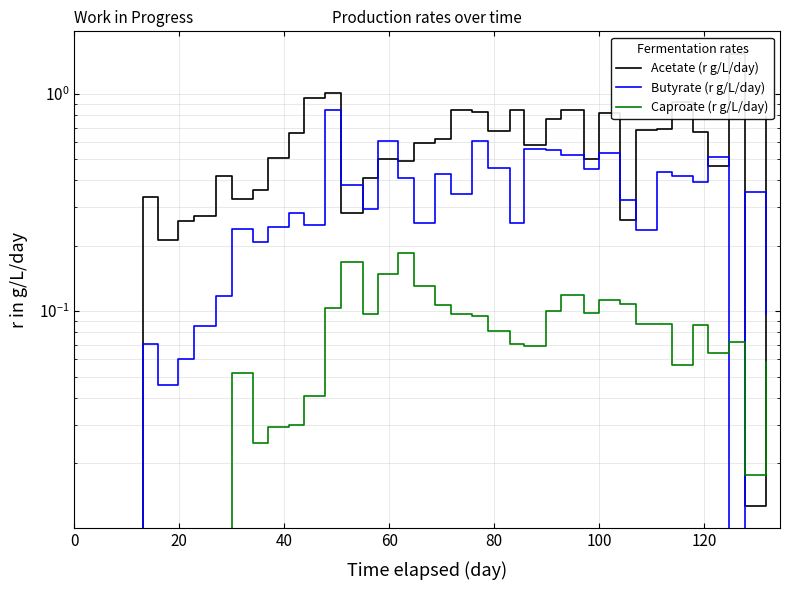

What is the maximum value shown in the chart?

1.5